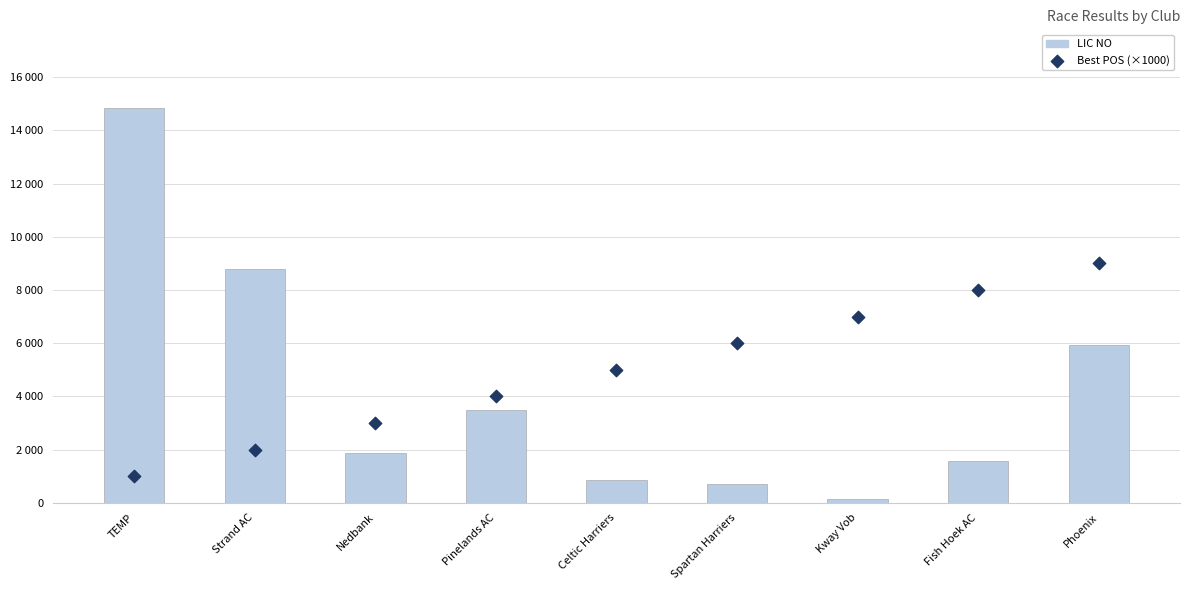

At how many categories does at least one series exceed 9891?

1